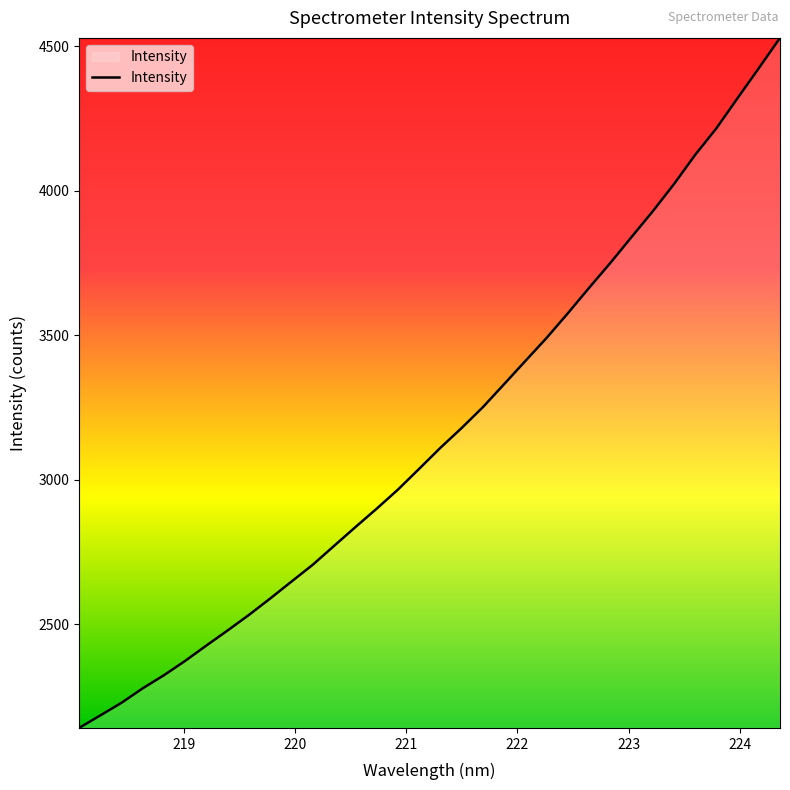

What is the greatest value displayed?

4529.2